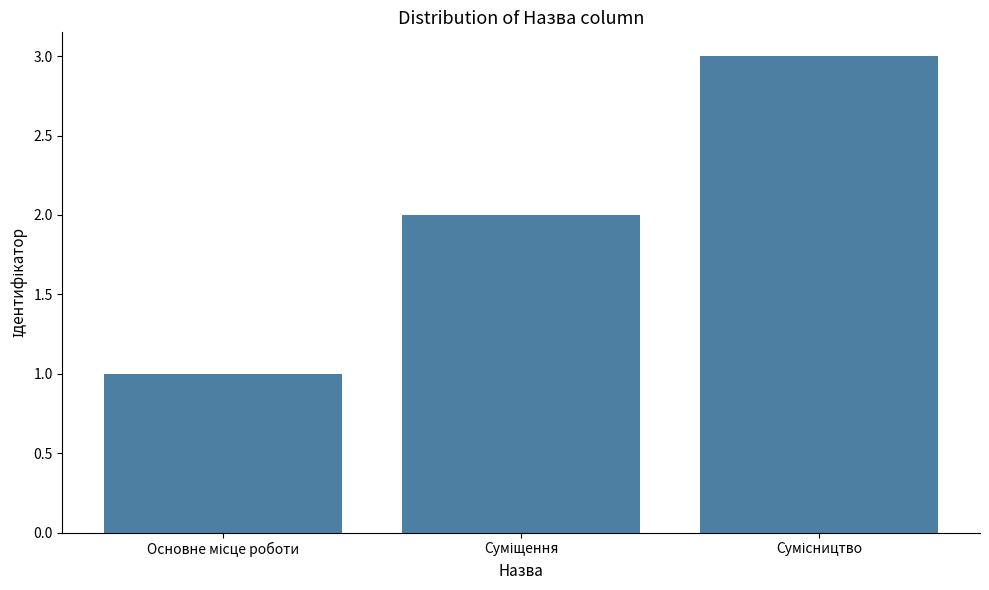

What is the maximum value shown in the chart?

3